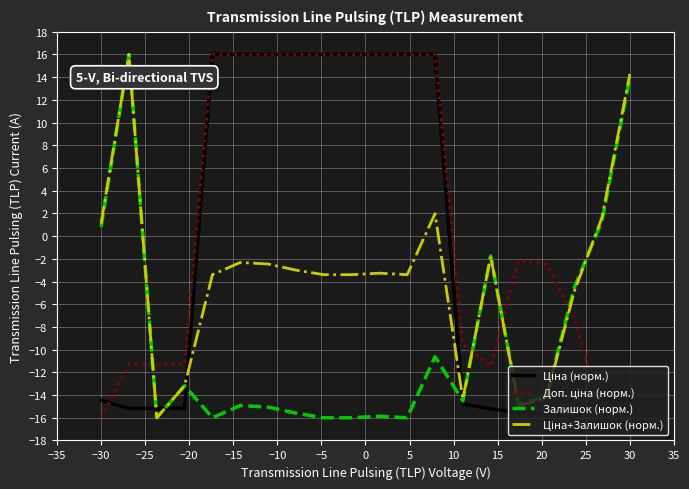

What is the maximum value shown in the chart?

16.0